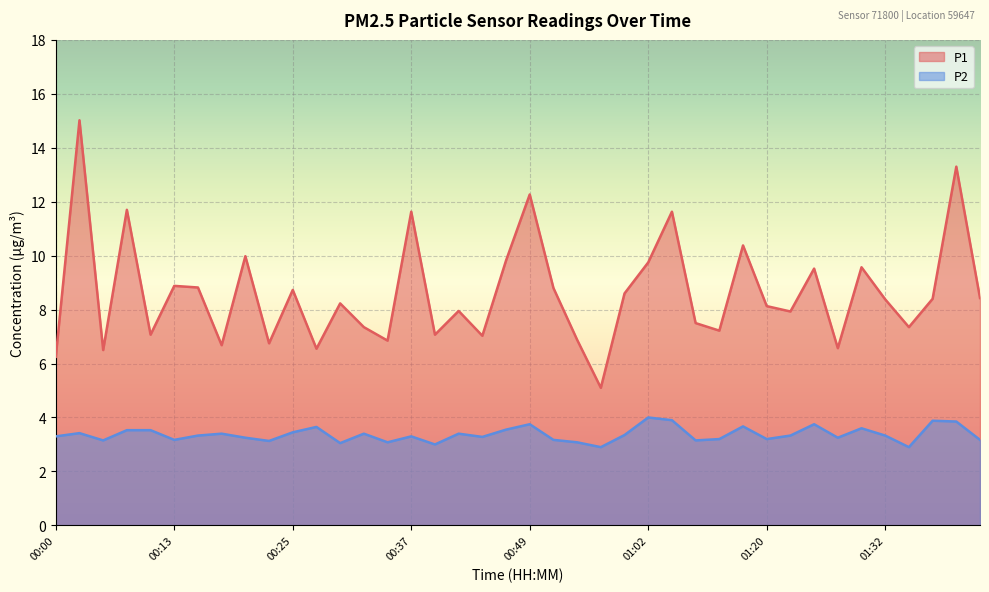

How many interior local valleys does the P1 series have?

13